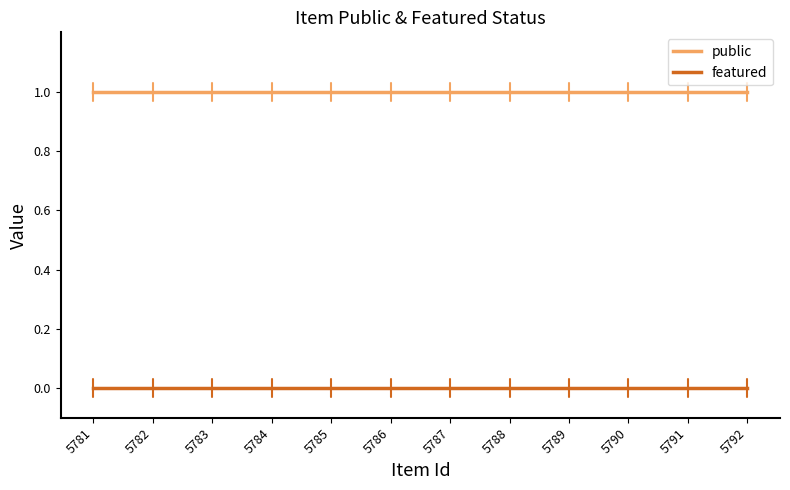

Which series has the largest total across all categories?

public